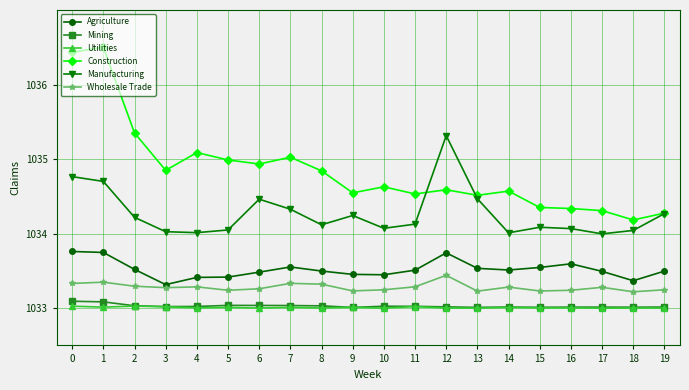

Does the chart display data point markers on the line(s)?

Yes